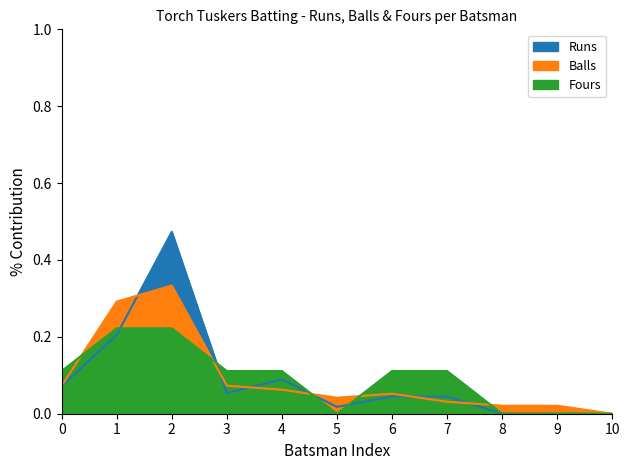

What is the difference between the maximum and minimum values in the Balls series?

0.3